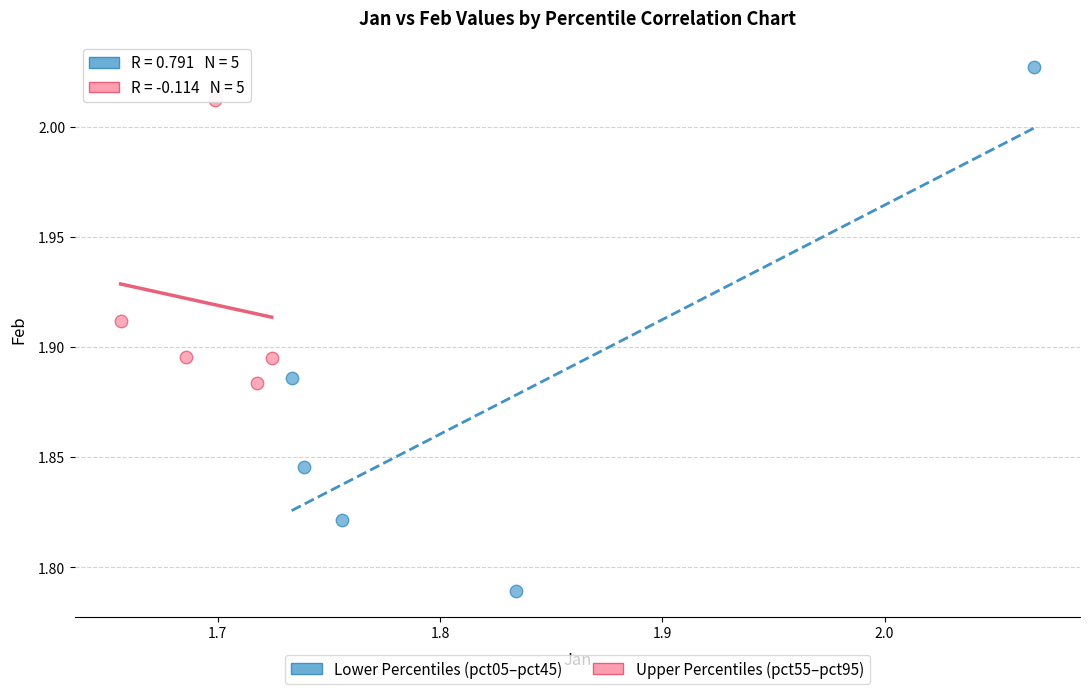

Which series reaches the minimum Y coordinate?

Lower Percentiles (pct05–pct45)